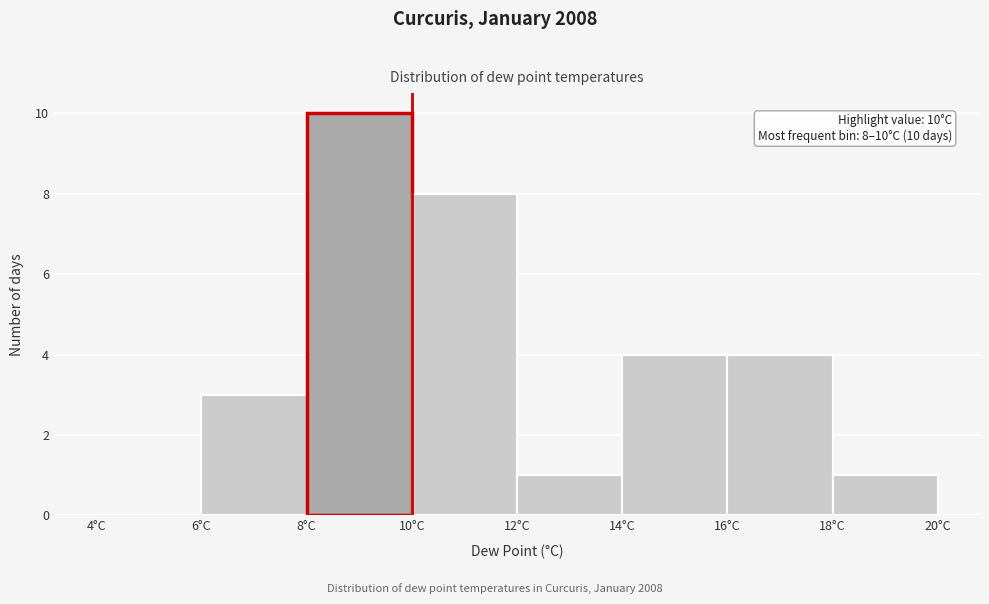

Which range on the x-axis has the tallest bar?

8 to 10